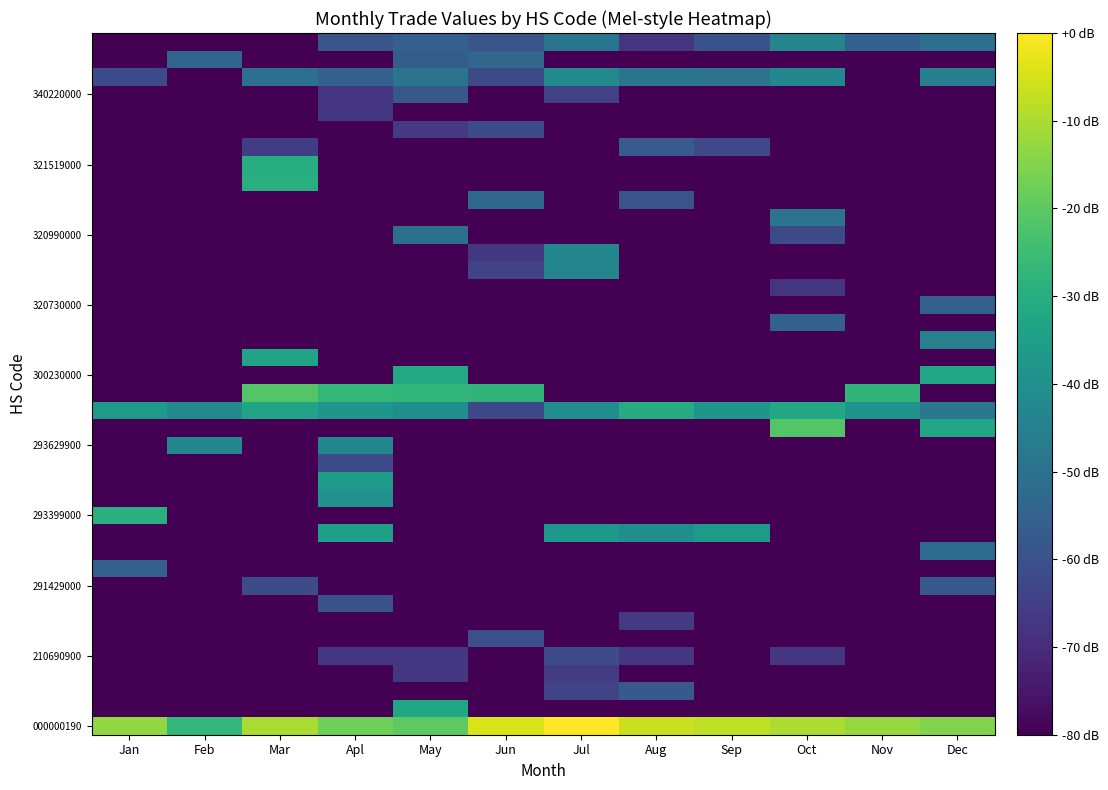

Between Jul and May, which is larger?

Jul